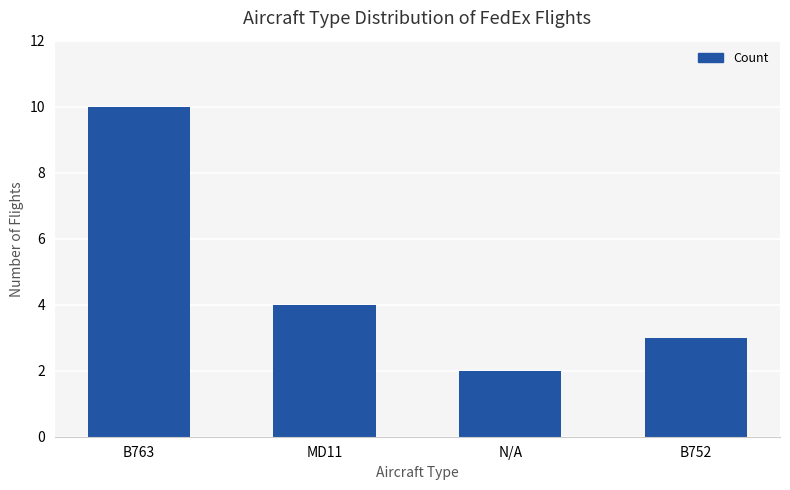

What is the label of the 1st bar from the left?

B763